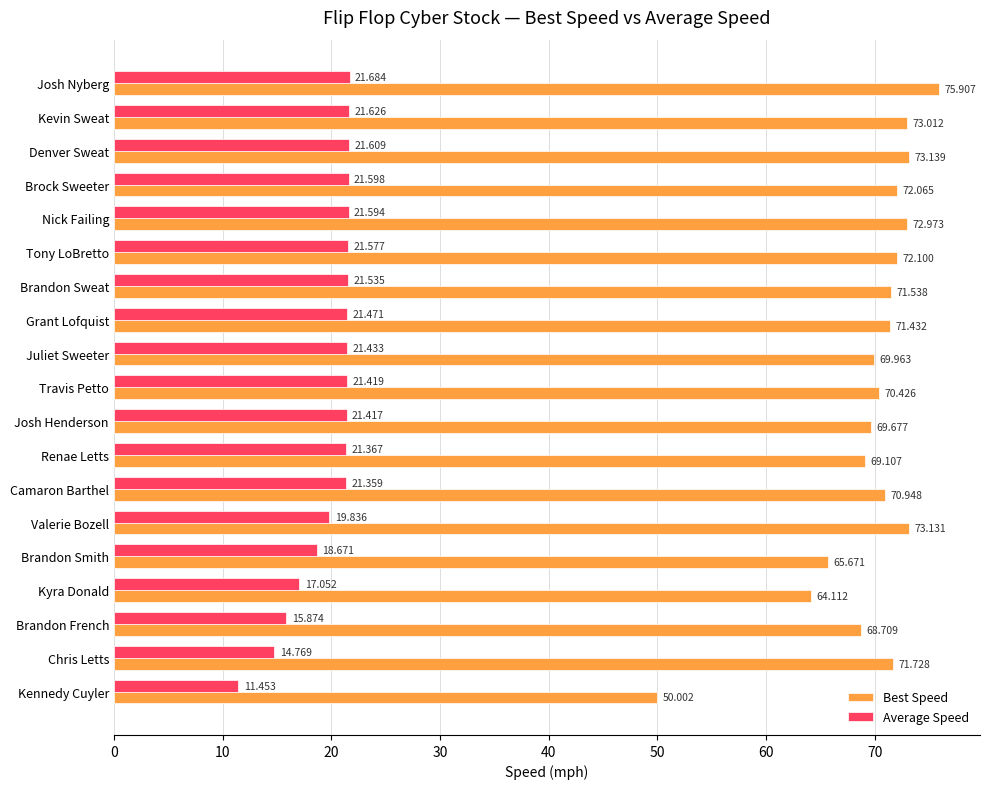

Where is Best Speed nearest to the value 62?

Kyra Donald